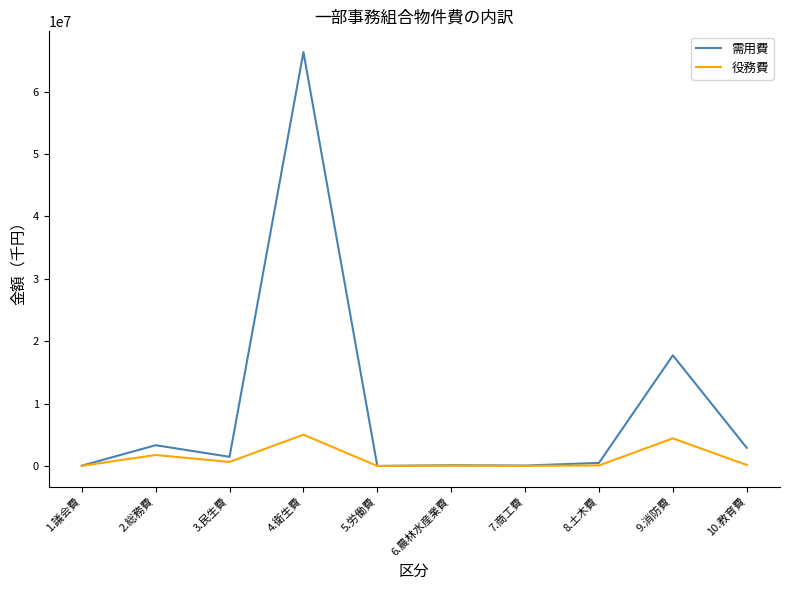

At how many categories does at least one series exceed 45718613?

1